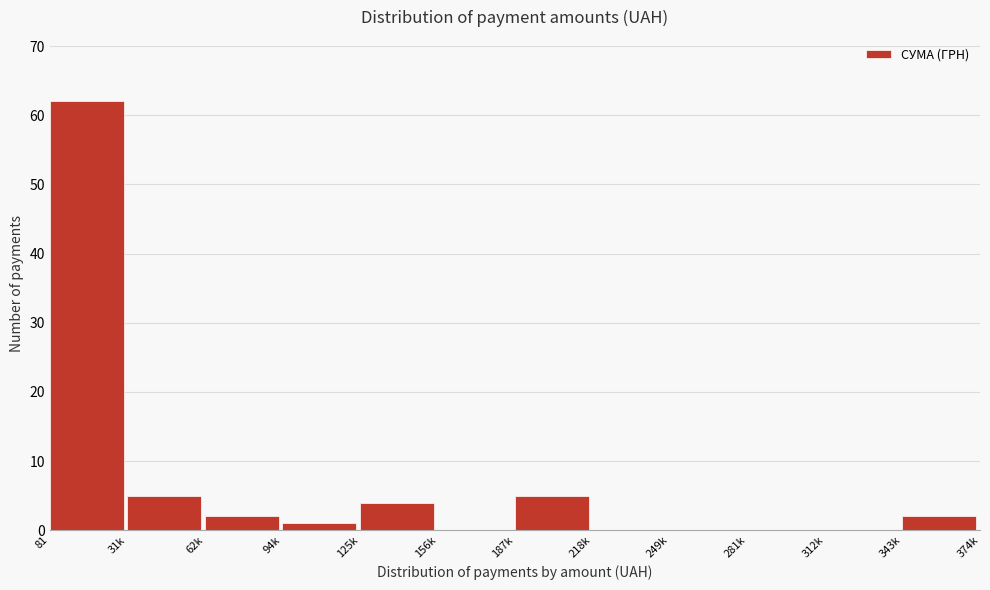

Reading left to right, transcribe all the data shown in this chart.

81=62	31k=5	62k=2	94k=1	125k=4	156k=0	187k=5	218k=0	249k=0	281k=0	312k=0	343k=2